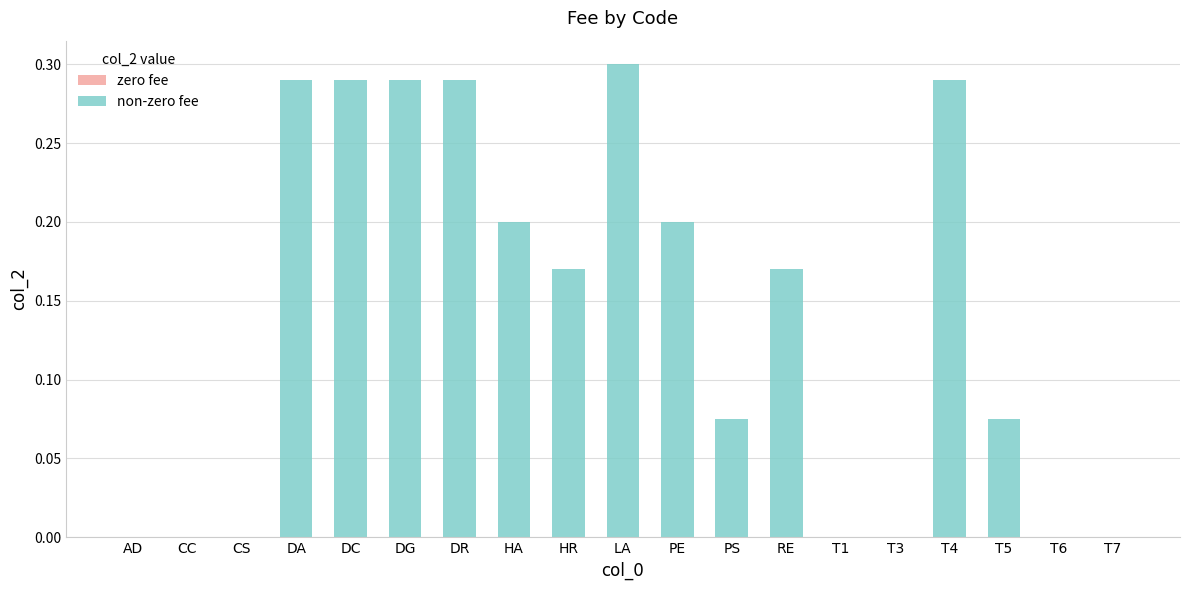

The chart shows a value of 0.2 at HR. True or false?

True